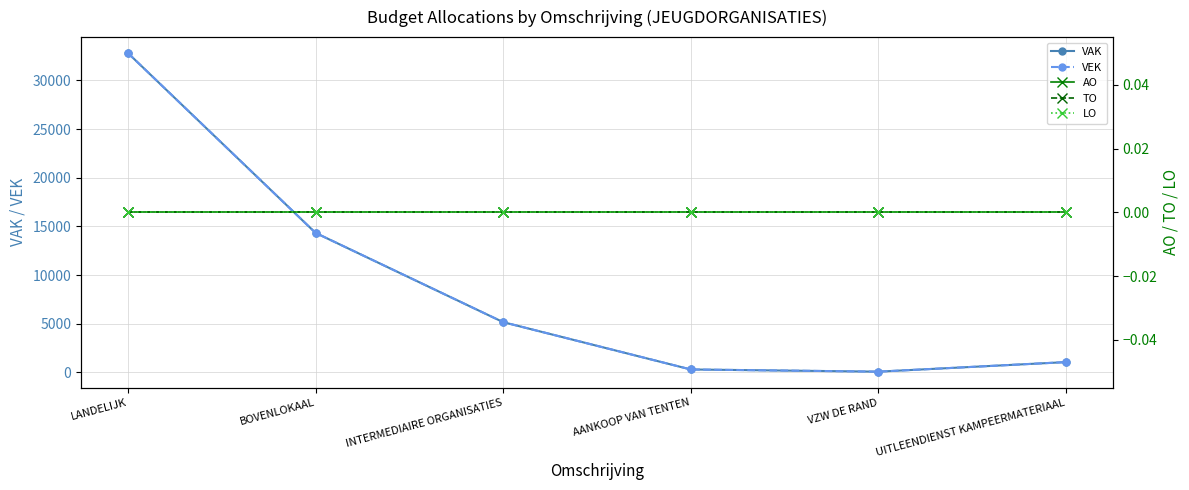

Is it true that VEK equals 14333 at BOVENLOKAAL?

True